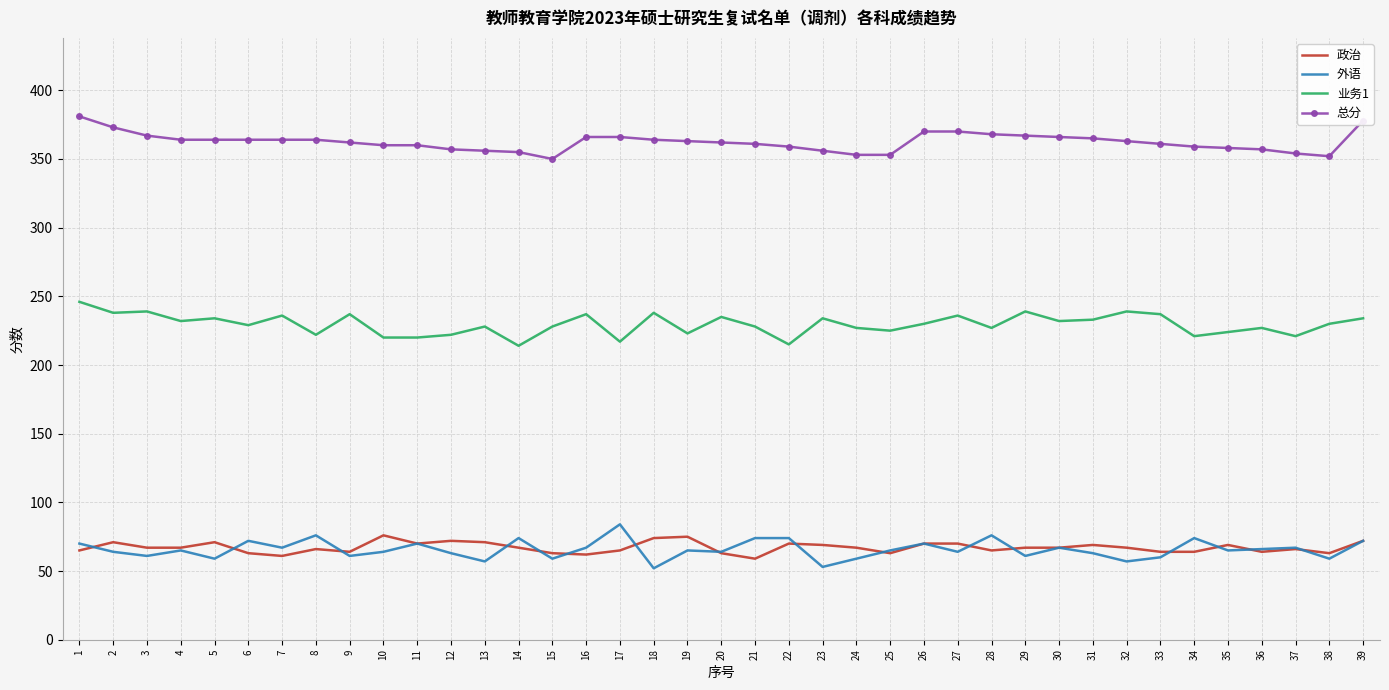

List the series in order of their peak value, highest first.

总分, 业务1, 外语, 政治